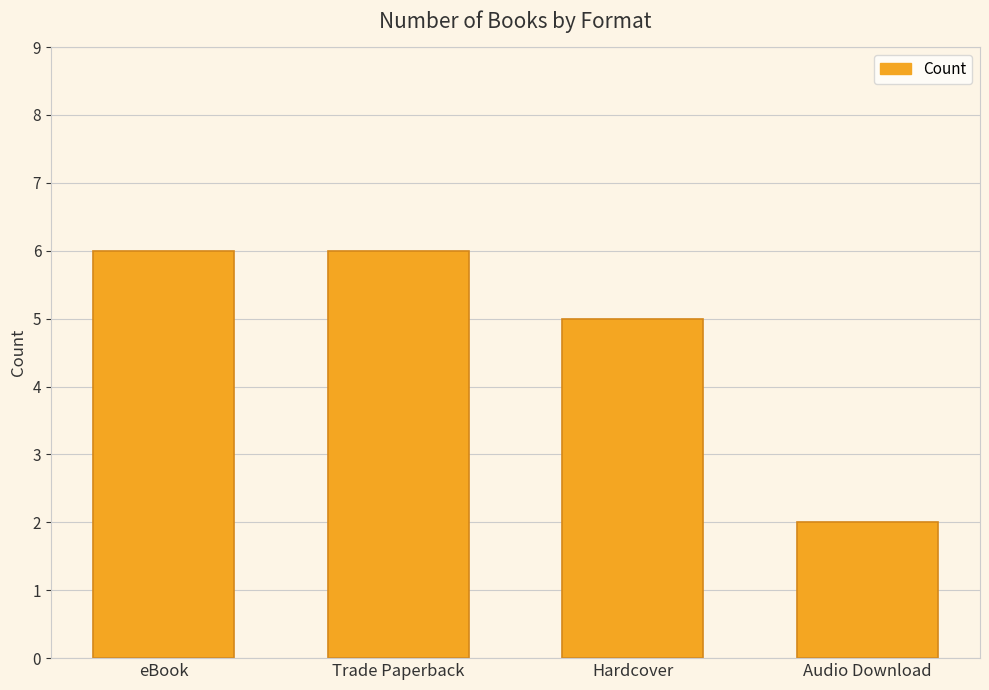

The chart shows a value of 5 at Hardcover. True or false?

True